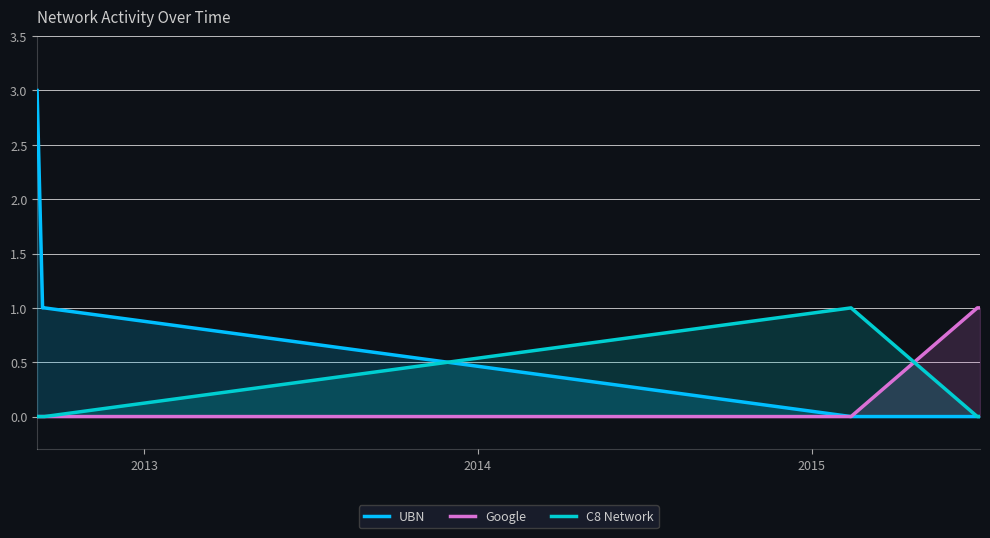

List the series in order of their overall mean, lowest first.

C8 Network, Google, UBN